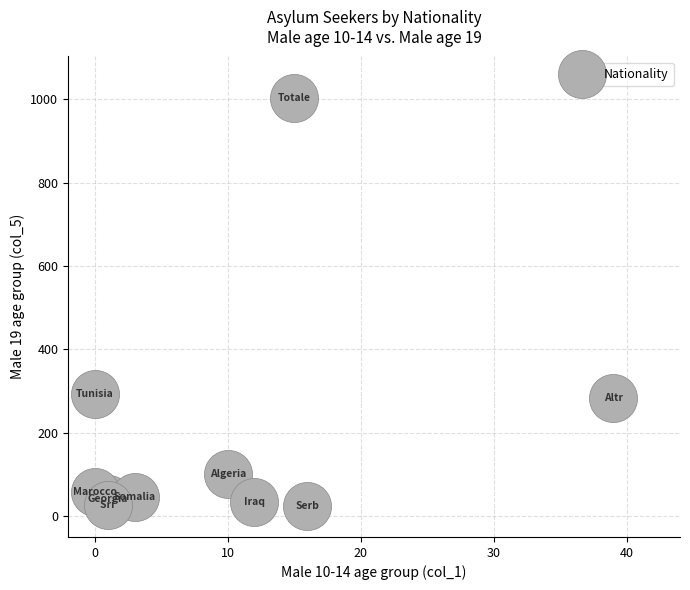

What is the average X value?

10